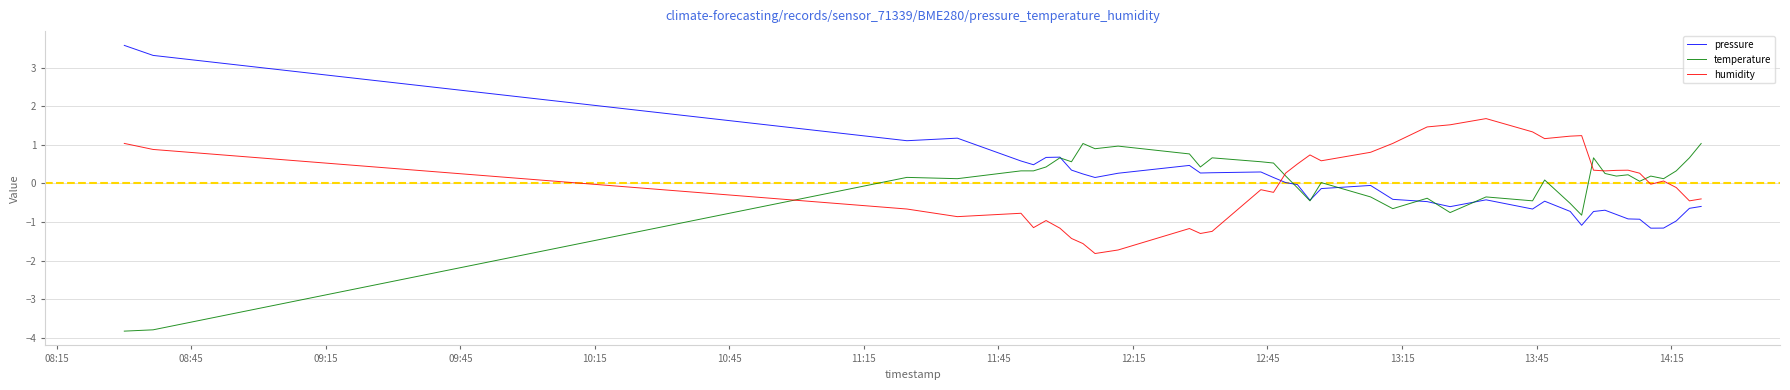

True or false: humidity and pressure cross at least once.

True